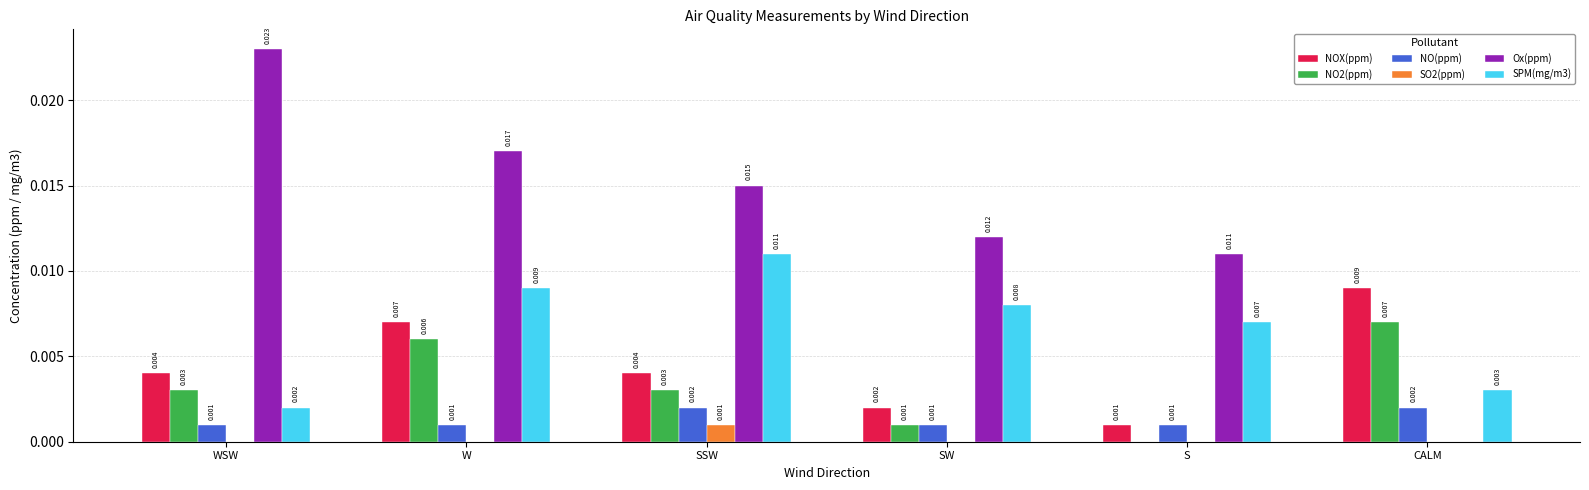

At which category is the sum across all series the highest?

W